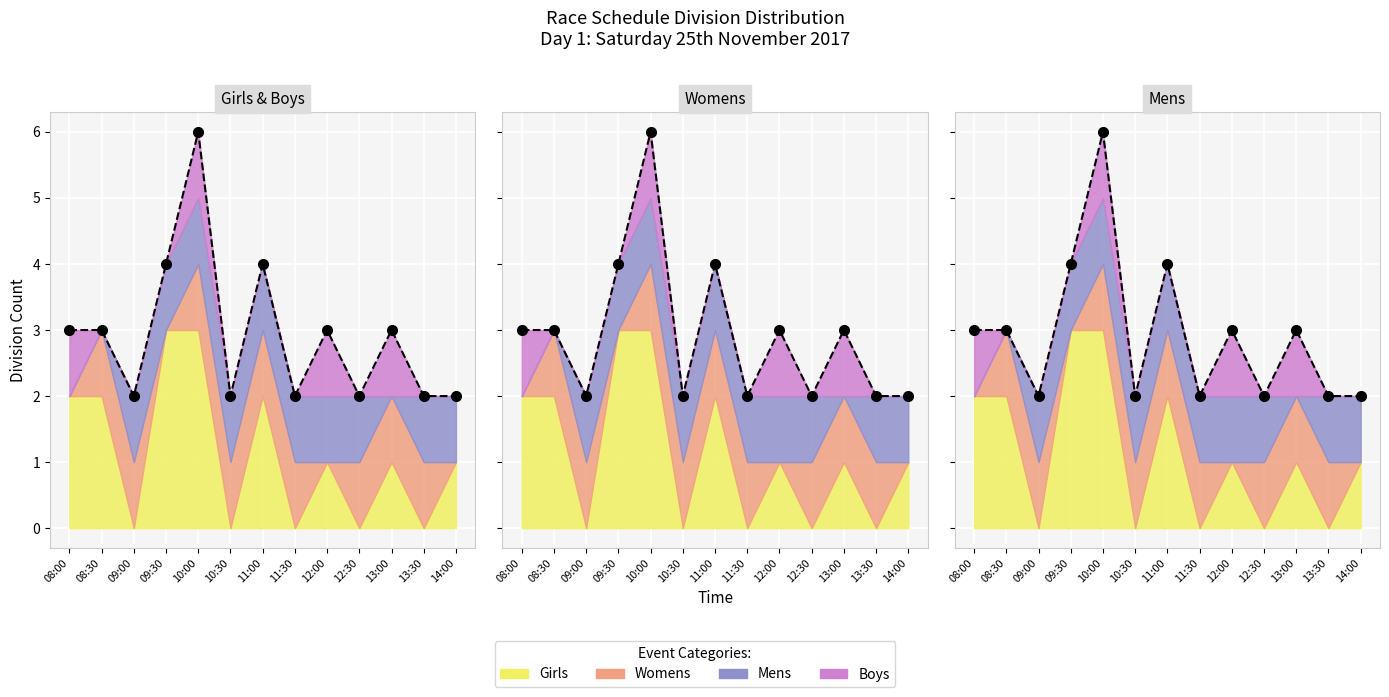

At which category does the data reach its first local valley?

09:00